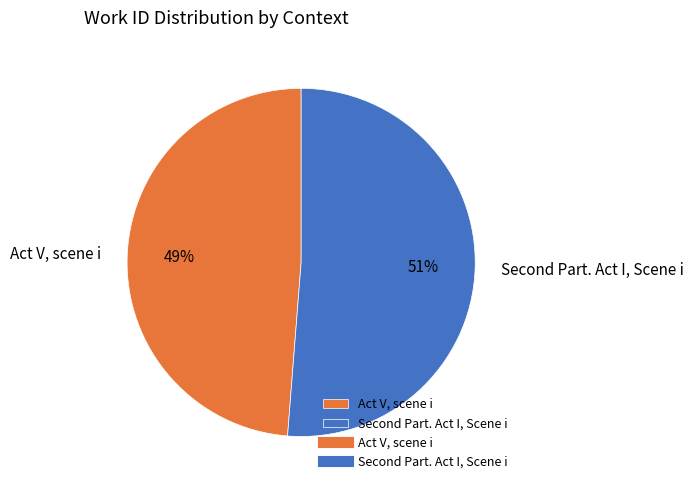

Is there a majority slice in this chart?

Yes